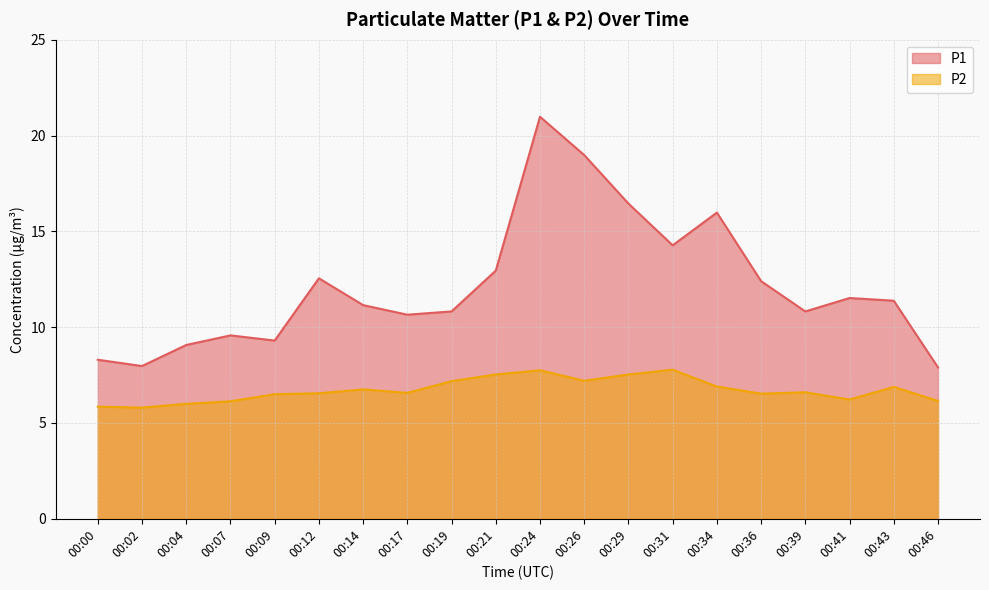

What are all the series names shown in the legend?

P1, P2